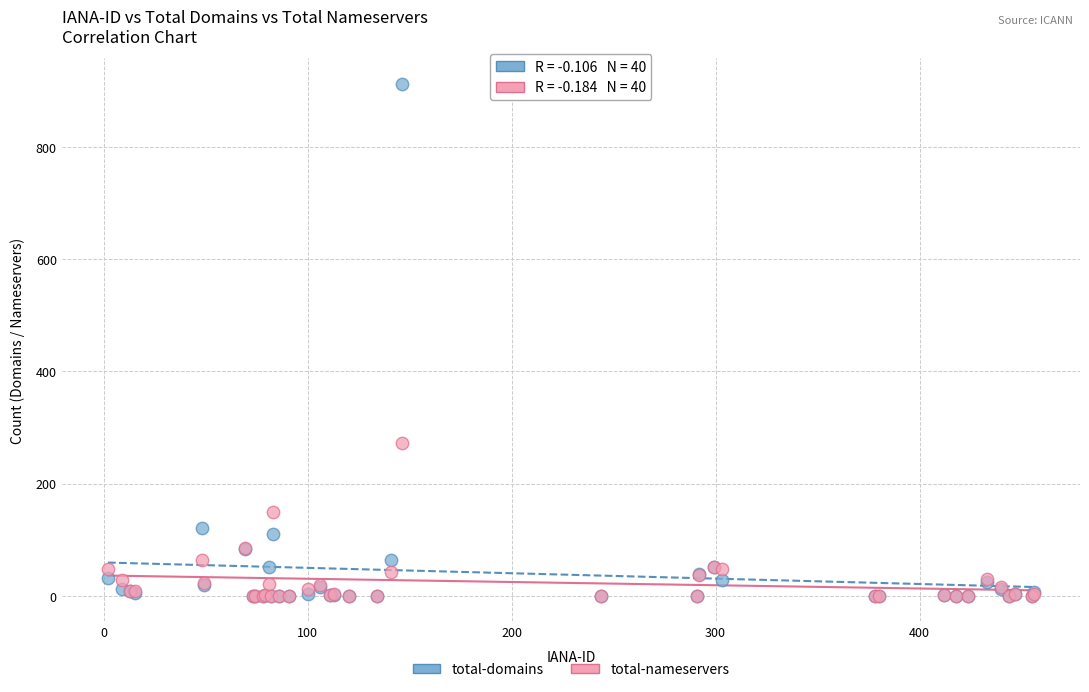

What are all the series names shown in the legend?

total-domains, total-nameservers